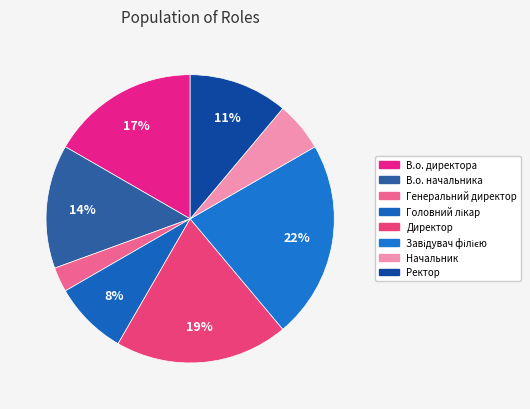

To the nearest percent, what portion does В.о. директора represent?

17%